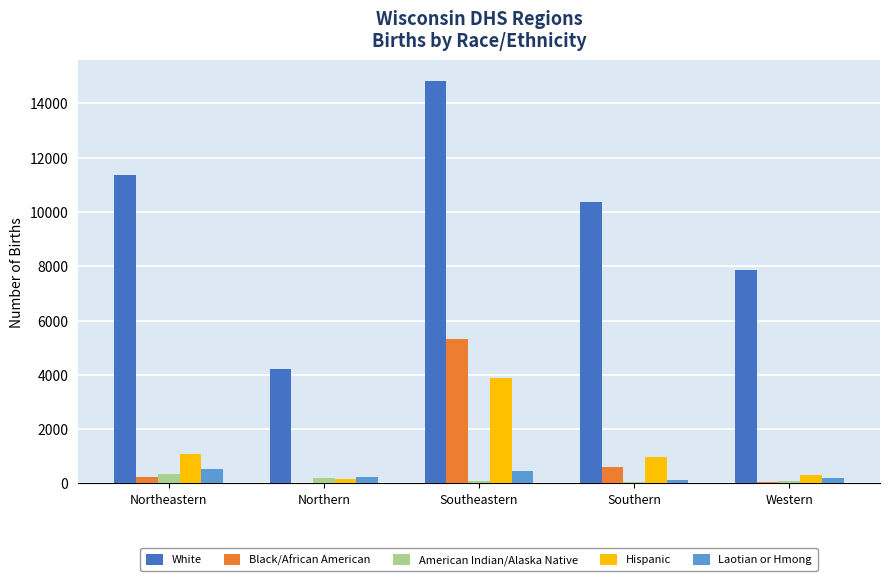

At which label does Hispanic reach its peak?

Southeastern